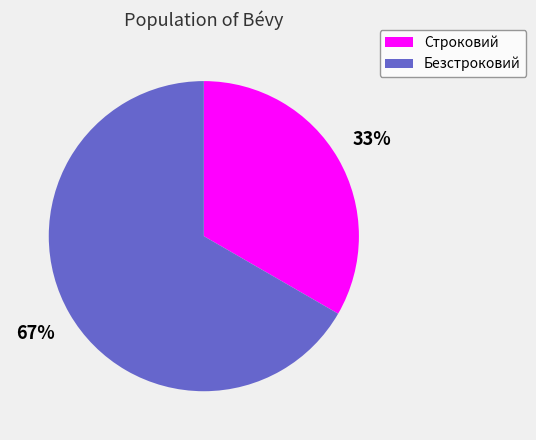

How many segments does this pie chart have?

2